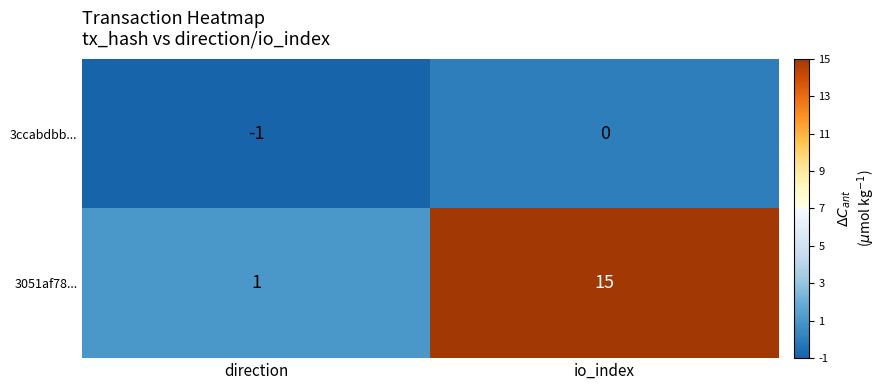

Is the value of 3051af78... at io_index greater than the value of 3ccabdbb... at io_index?

Yes